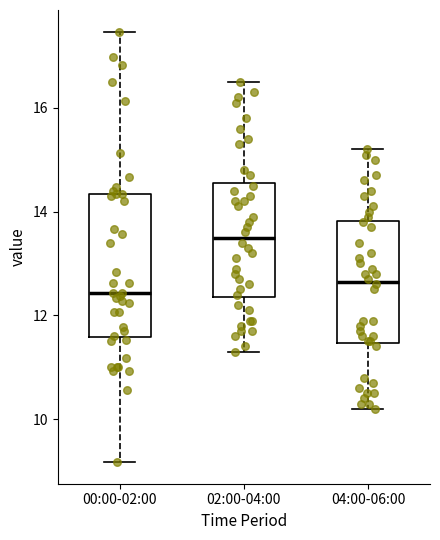

Reading left to right, read every box against the y-axis: the position of its median line, the range the box covers, and the ends of its whiskers. The values are not printed on the chart, so give them approximately, as read against the axis.

00:00-02:00: median 12.4, box 11.6 to 14.4, whiskers 9.2 to 17.4
02:00-04:00: median 13.6, box 12.4 to 14.6, whiskers 11.4 to 16.6
04:00-06:00: median 12.6, box 11.4 to 13.8, whiskers 10.2 to 15.2